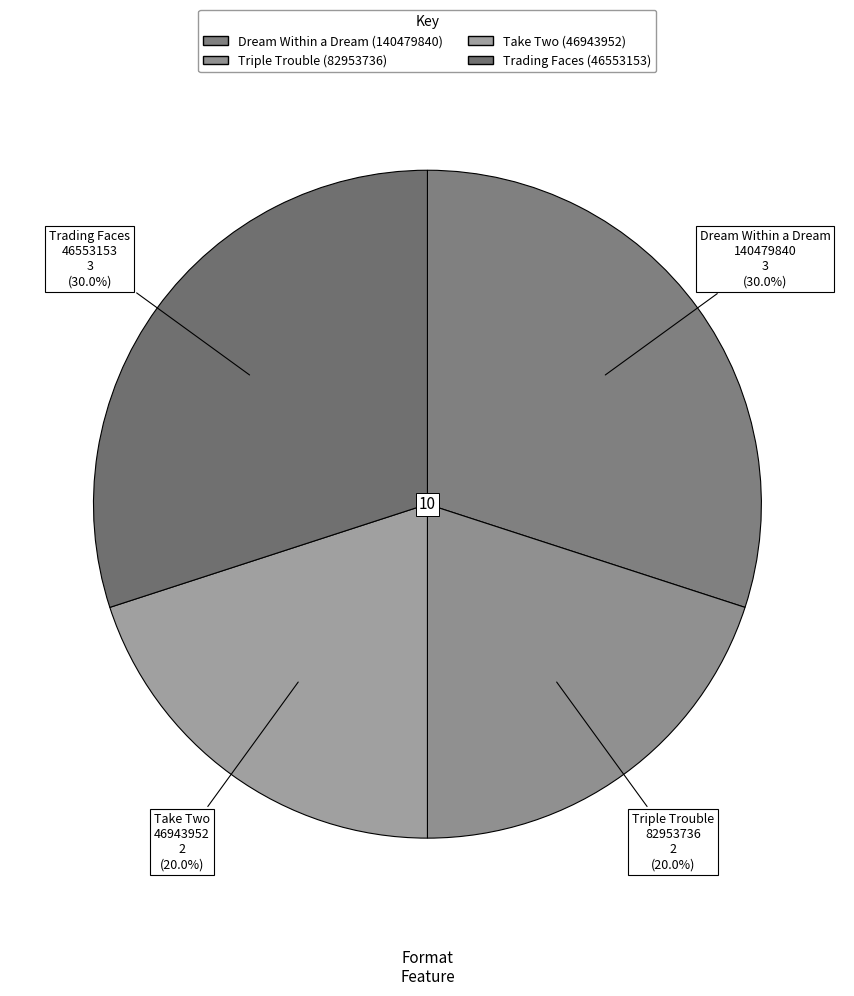

What percentage do Triple Trouble (82953736) and Dream Within a Dream (140479840) together represent?

50.0%